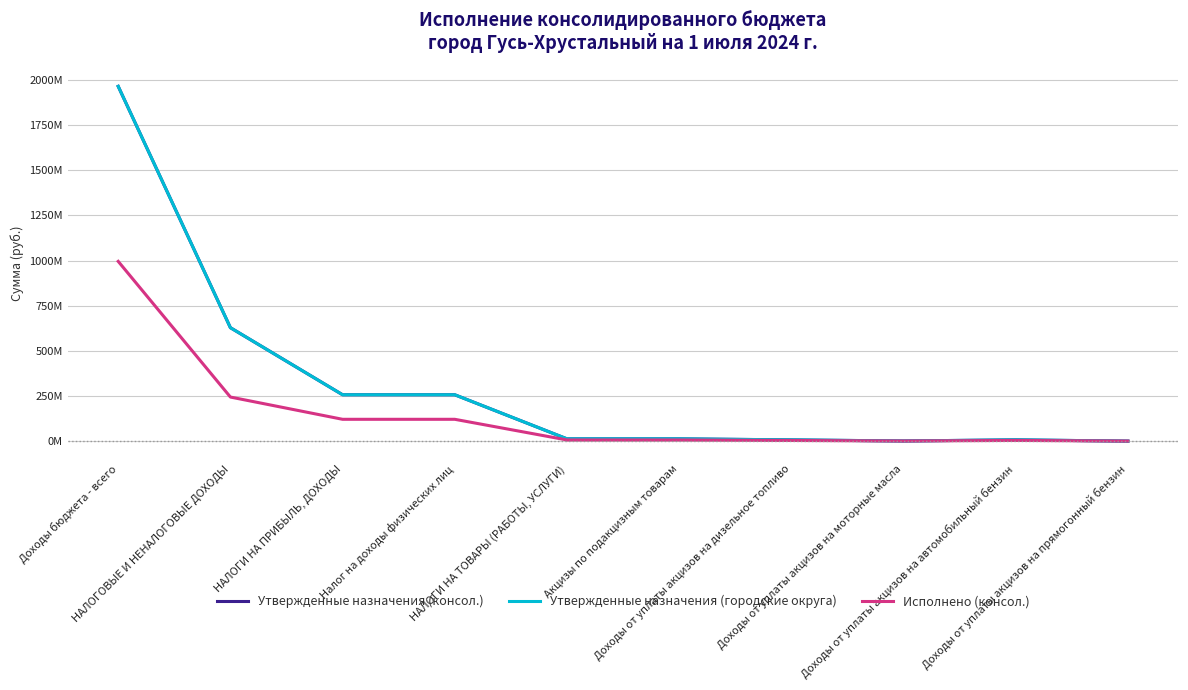

The Исполнено (консол.) series shows 360618819.5 at НАЛОГОВЫЕ И НЕНАЛОГОВЫЕ ДОХОДЫ. True or false?

False